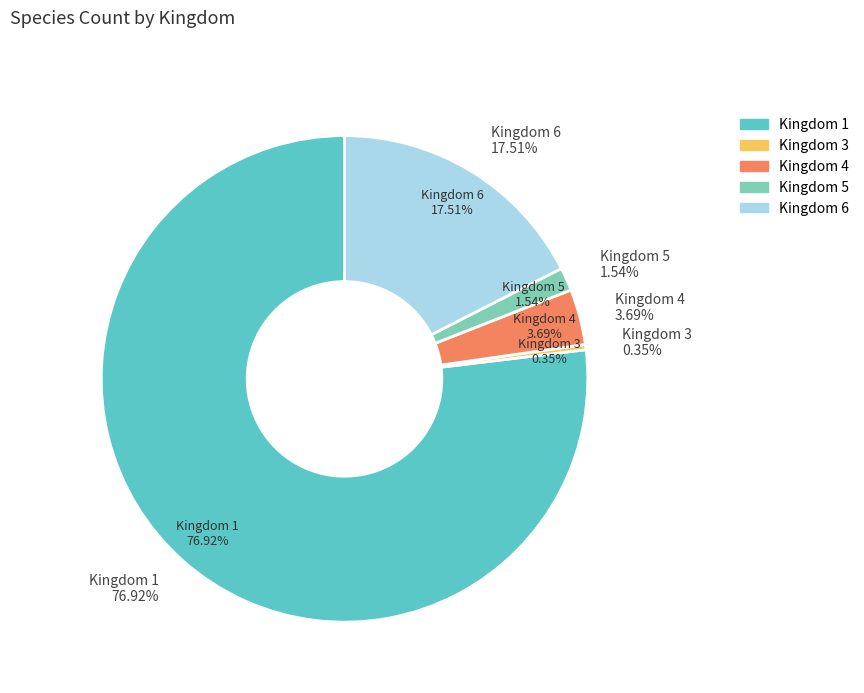

Which slice is the largest?

1